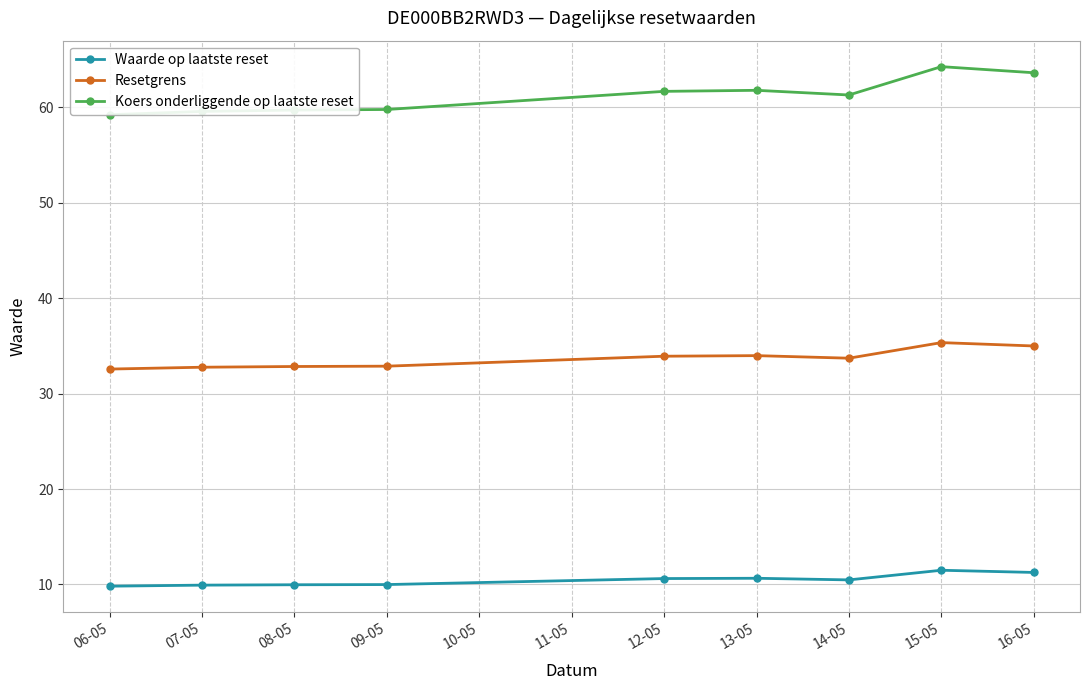

What is the smallest value displayed?

9.8